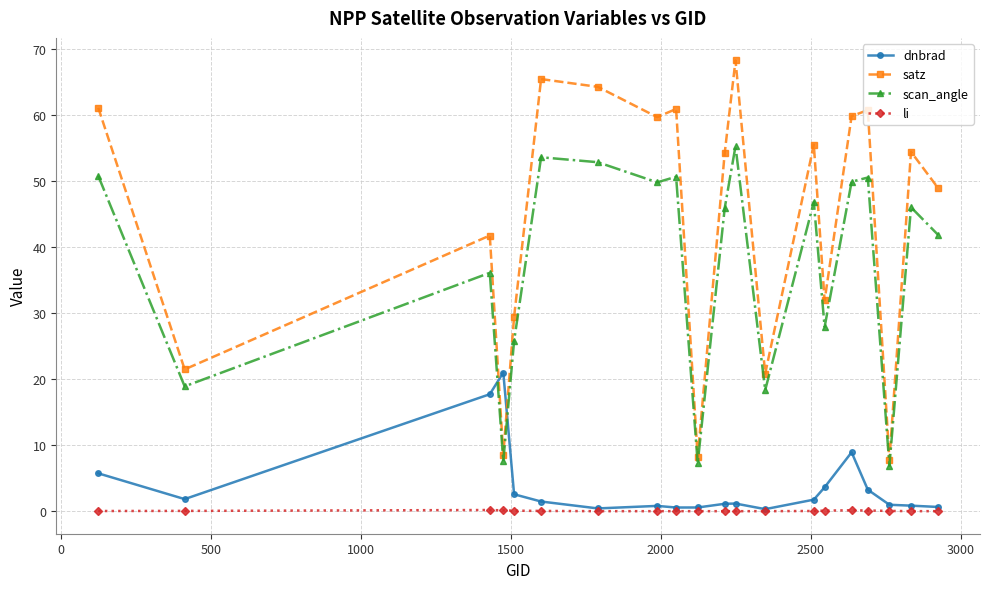

What is the maximum value for scan_angle?

55.3